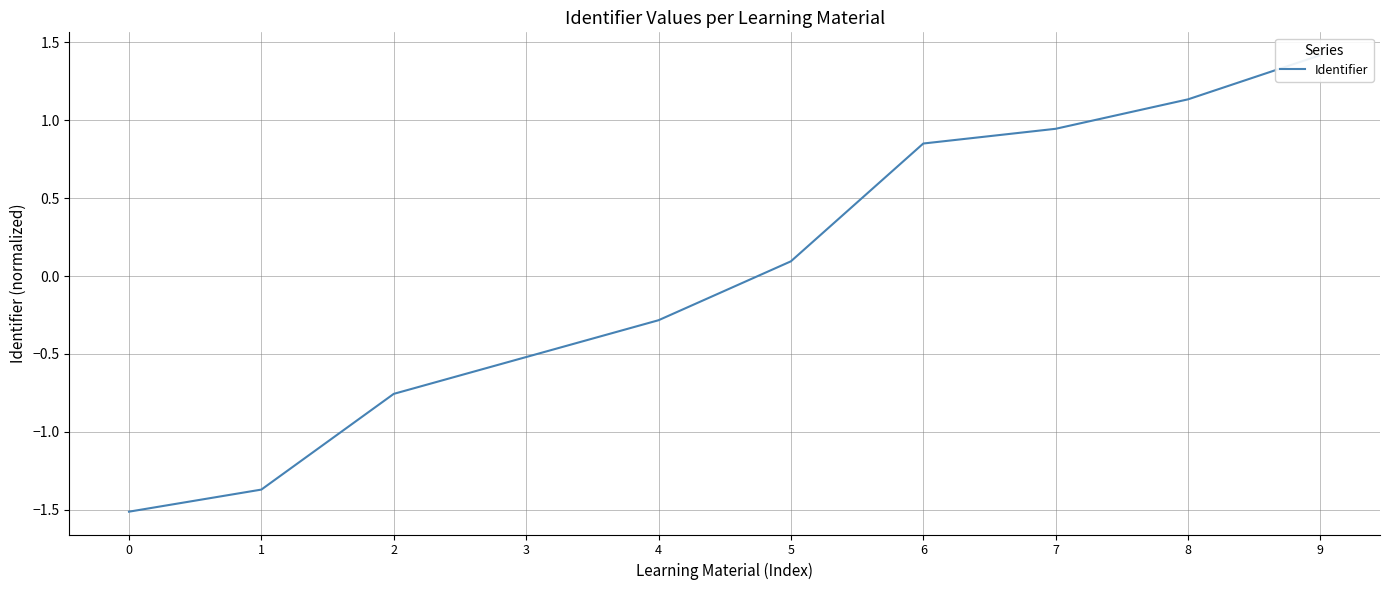

List the labels in order of value, largest first.

9, 8, 7, 6, 5, 4, 3, 2, 1, 0